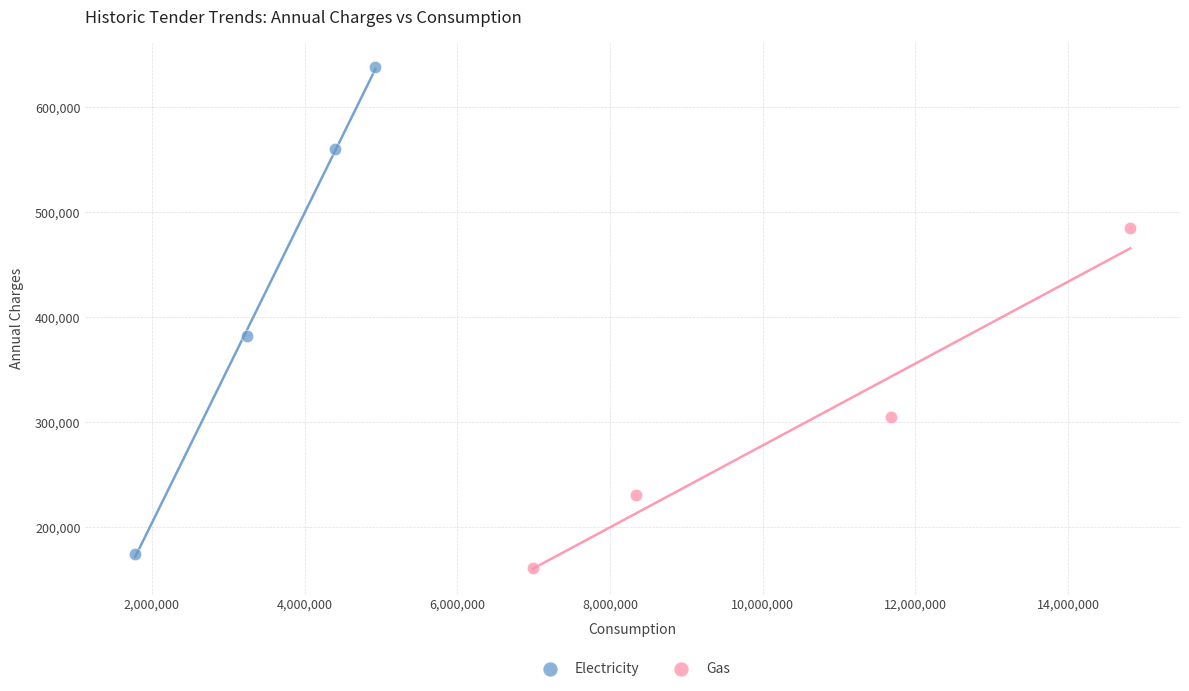

Which series reaches the maximum Y coordinate?

Electricity